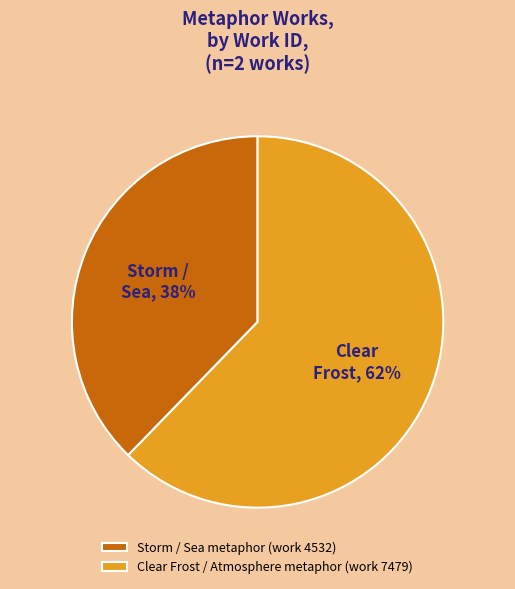

What percentage is the Clear Frost / Atmosphere metaphor (work 7479) slice, to the nearest percent?

62%